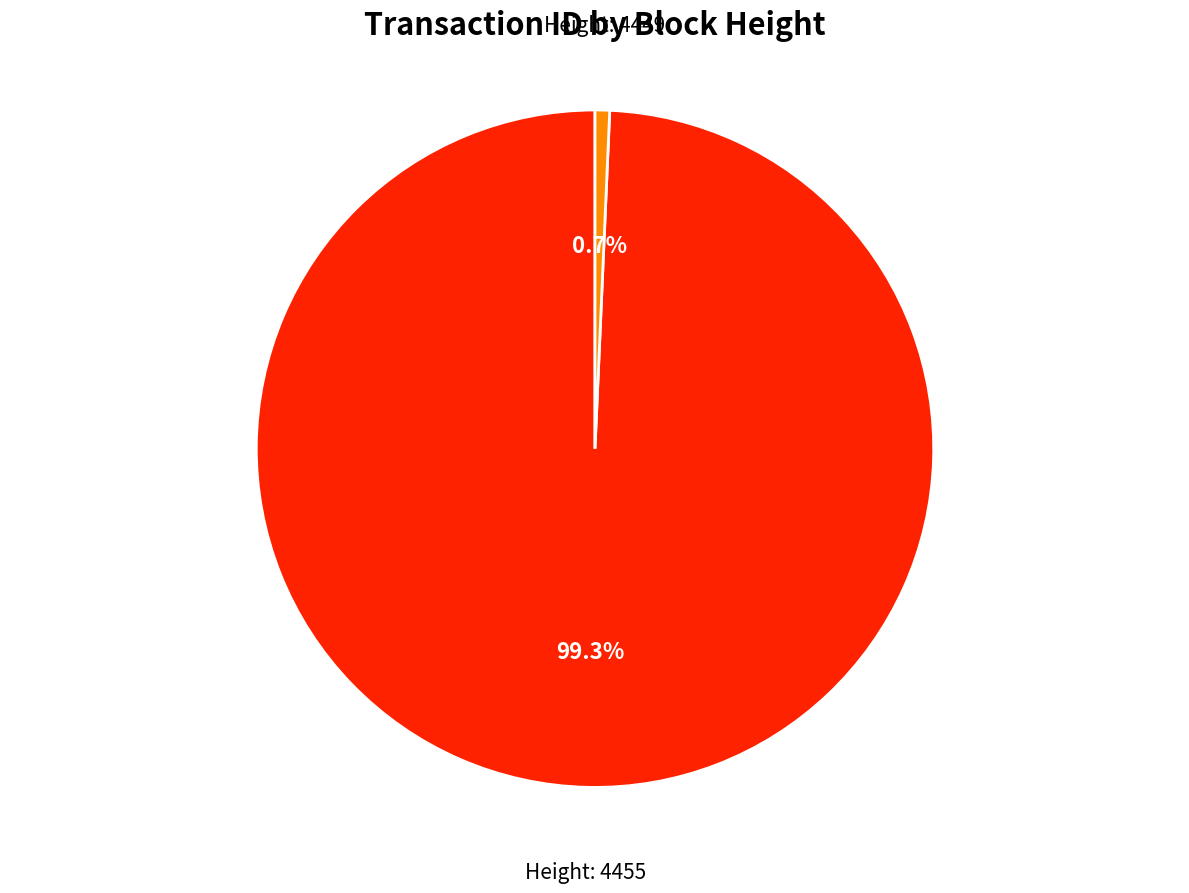

Between Height: 4455 and Height: 4449, which is larger?

Height: 4455